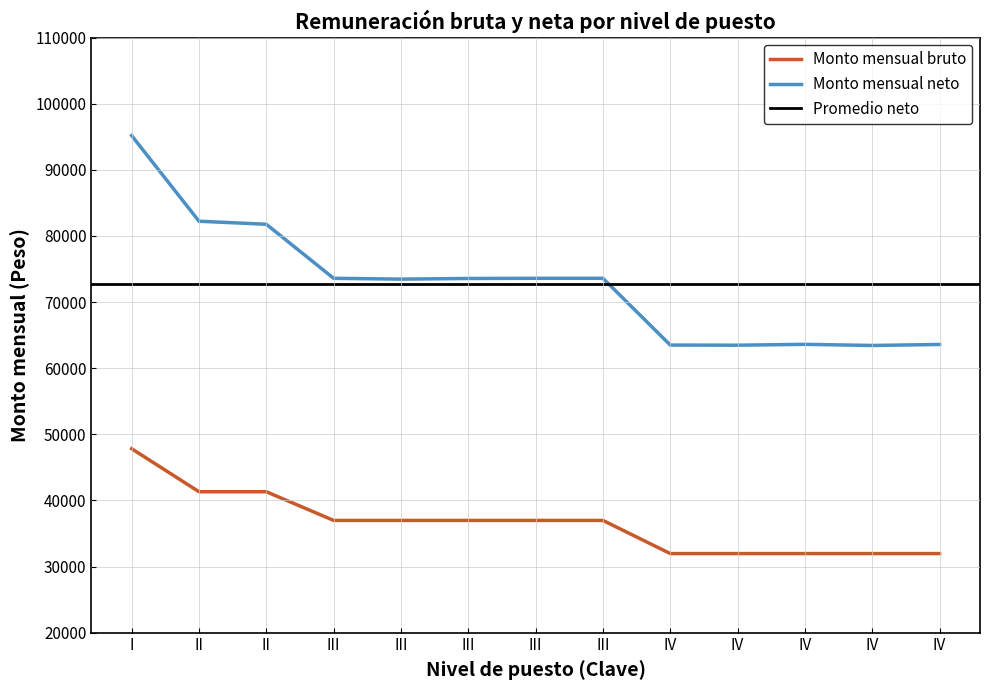

The Monto mensual neto series shows 63498.8 at IV. True or false?

True